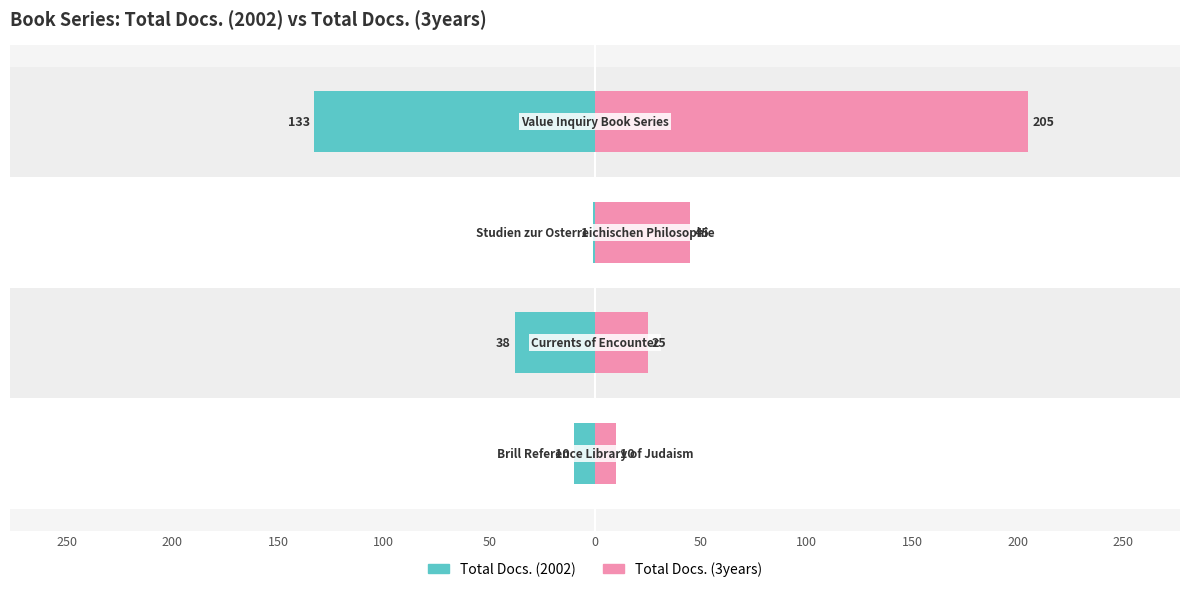

Which series has the largest range (max minus min)?

Total Docs. (3years)